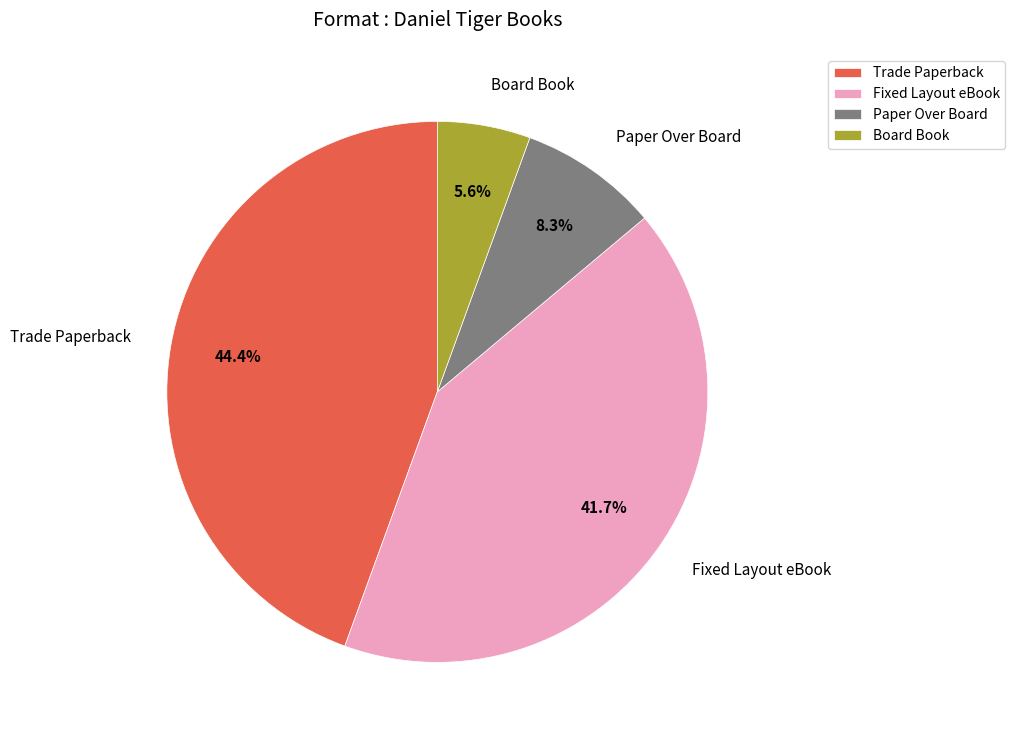

True or false: Fixed Layout eBook accounts for 42% of the total.

True